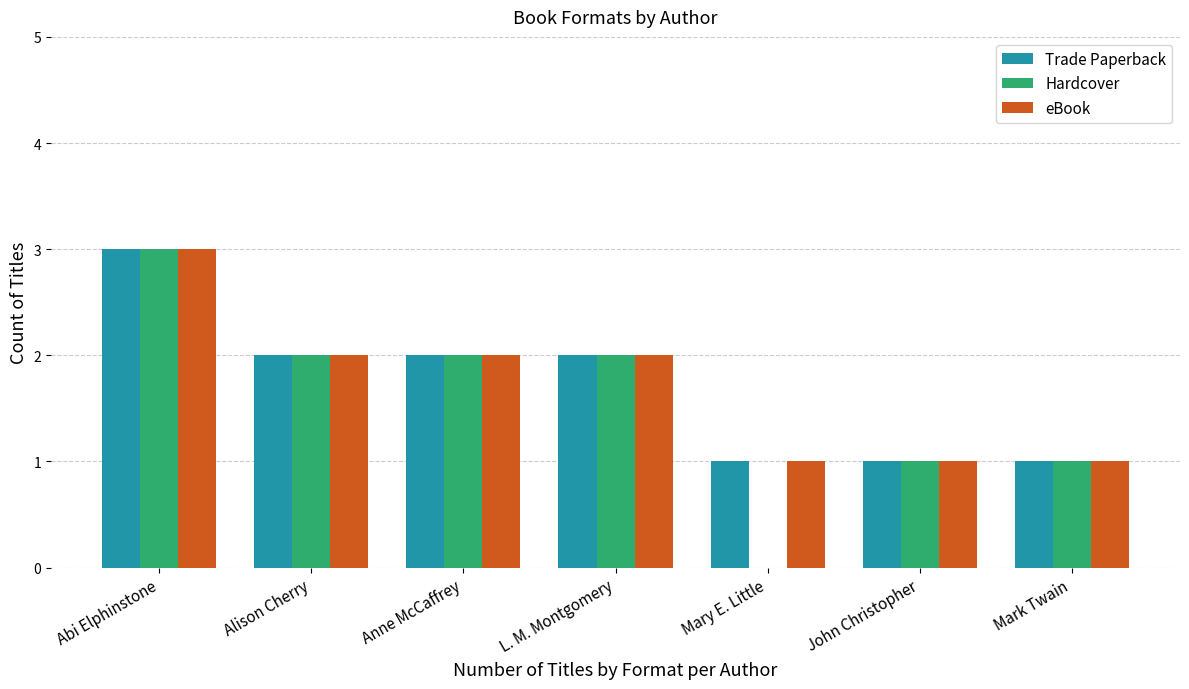

What is the sum of all Hardcover values?

11